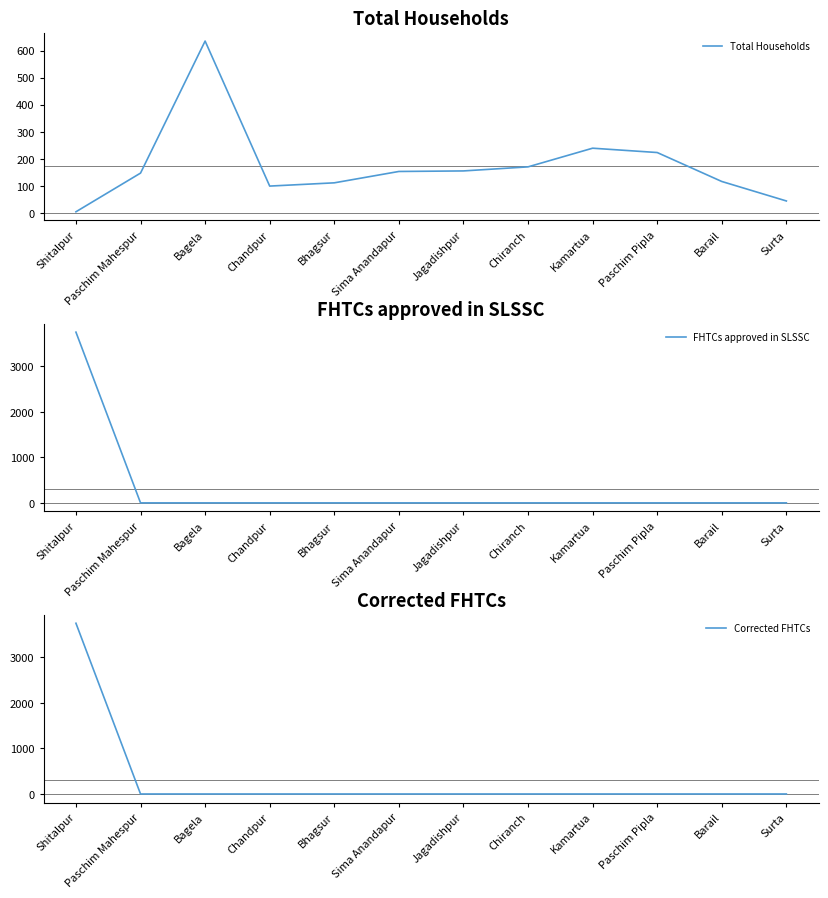

What is the difference between the highest and lowest values at Paschim Pipla?

223